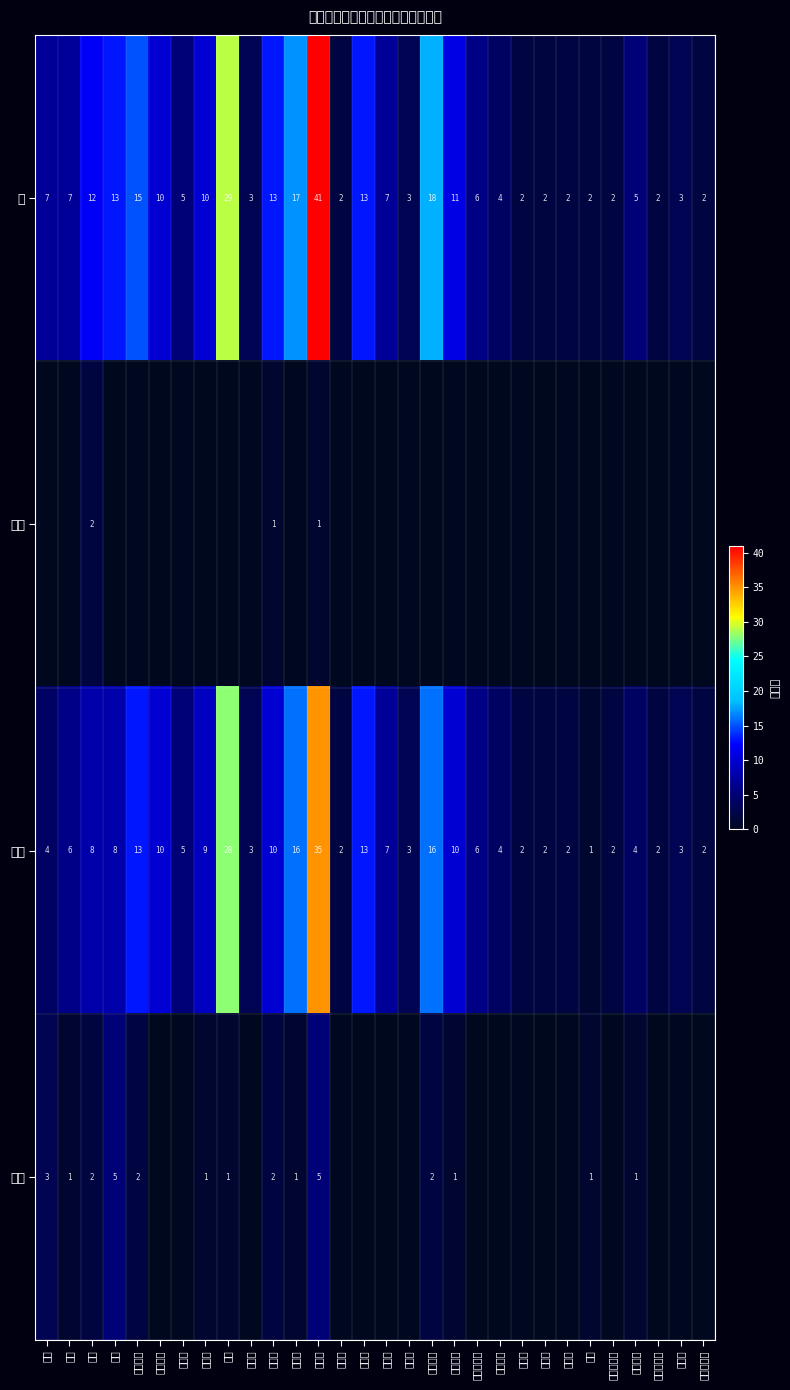

Where is 計 nearest to the value 21?

東広島市